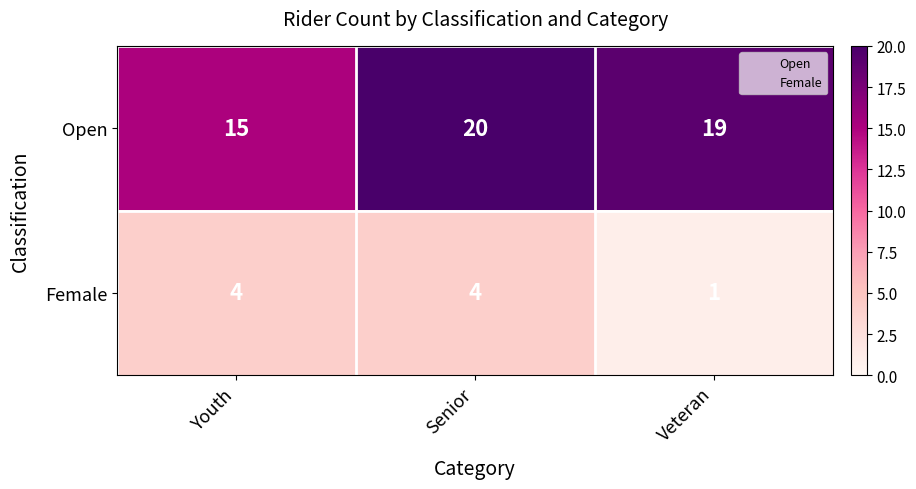

List the series in order of their overall mean, lowest first.

Female, Open